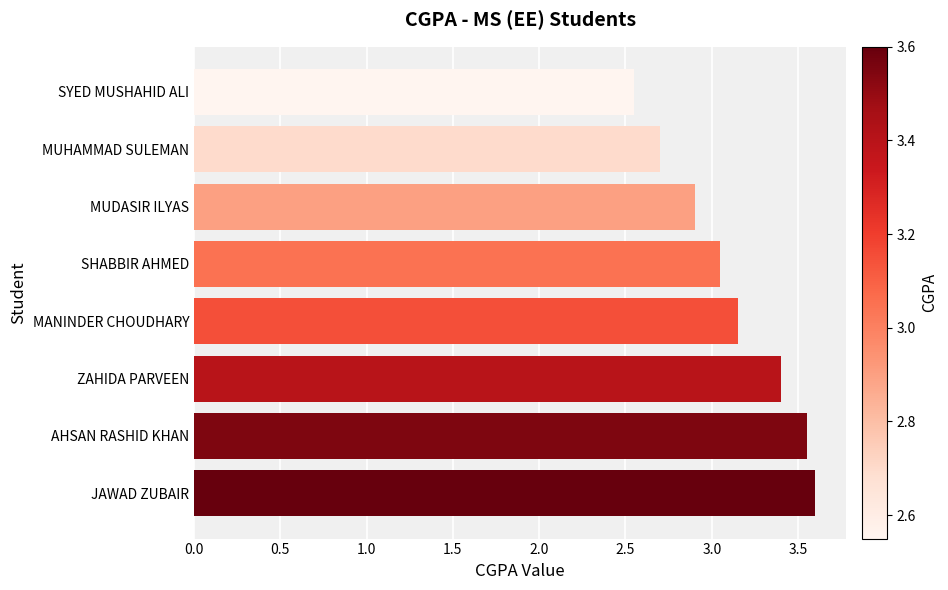

Rank the categories by value from highest to lowest.

JAWAD ZUBAIR, AHSAN RASHID KHAN, ZAHIDA PARVEEN, MANINDER CHOUDHARY, SHABBIR AHMED, MUDASIR ILYAS, MUHAMMAD SULEMAN, SYED MUSHAHID ALI